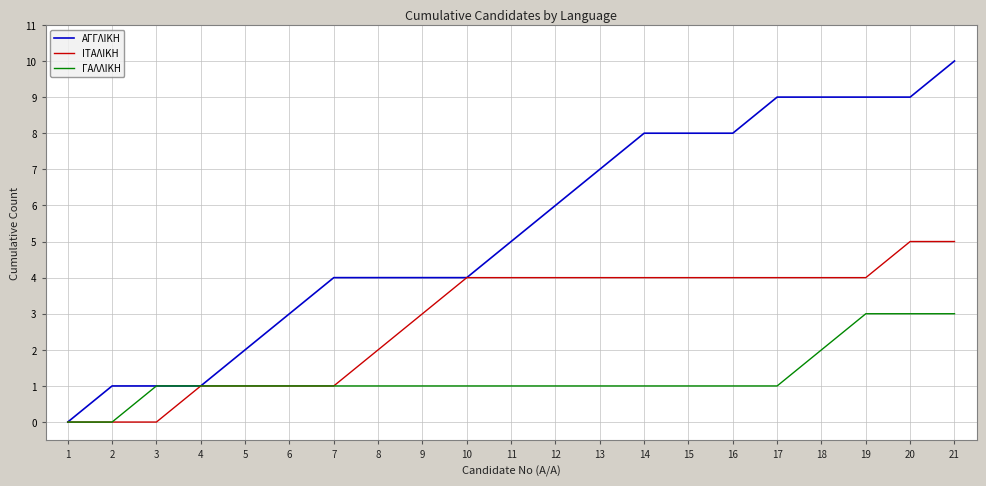

True or false: ΑΓΓΛΙΚΗ has a value of 0 at 3.

False